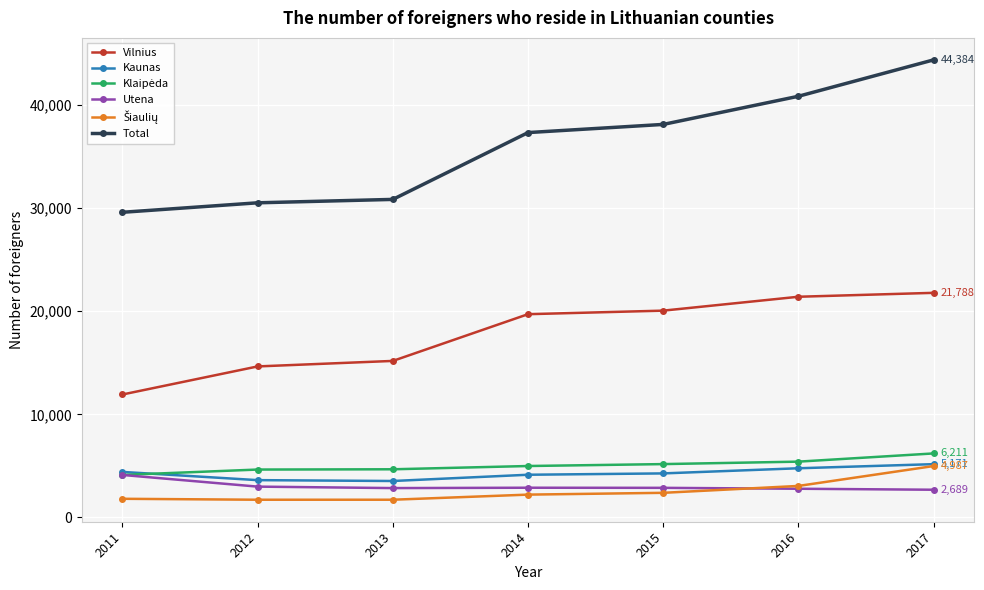

At which category is the sum across all series the highest?

2017